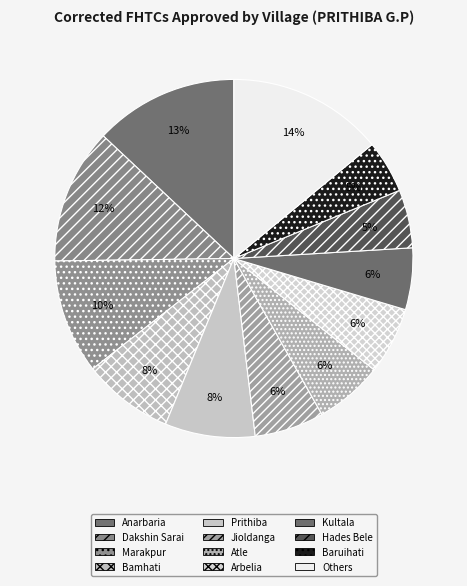

Count the number of slices in the pie.

12